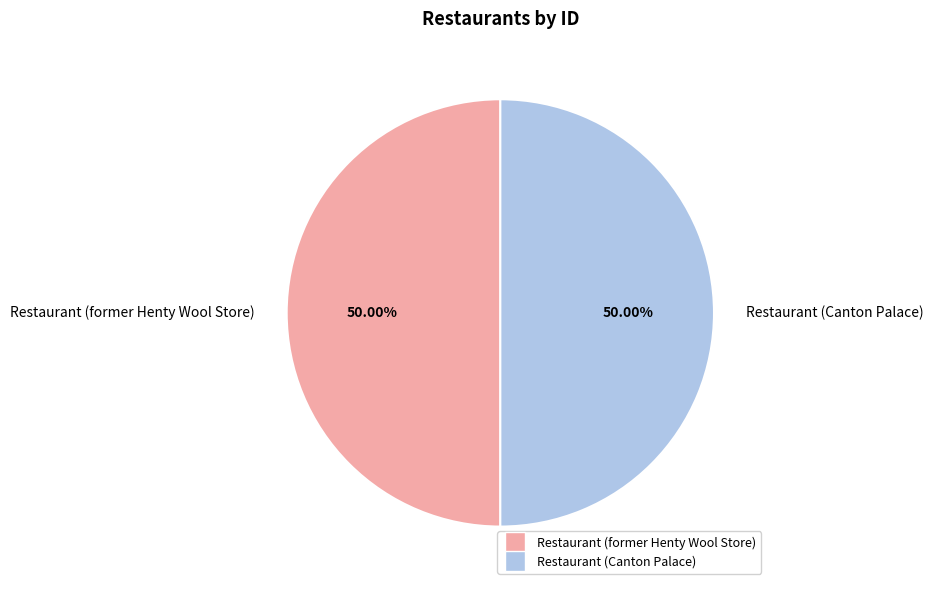

To the nearest percent, what percentage of the pie is Restaurant (Canton Palace)?

50%